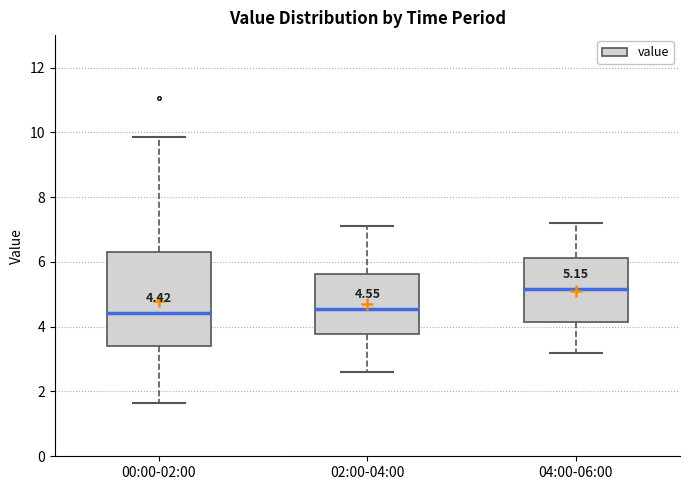

Which box is the tallest, from its lower edge to its upper edge?

00:00-02:00